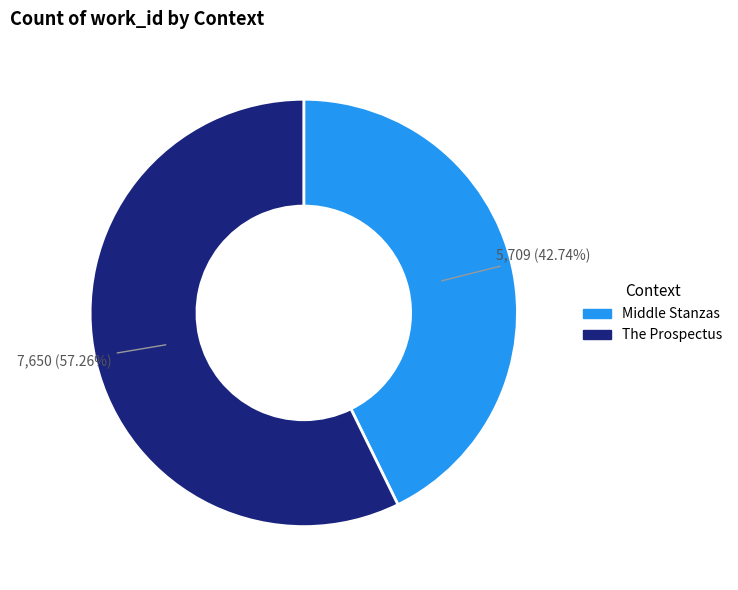

Count the number of slices in the pie.

2